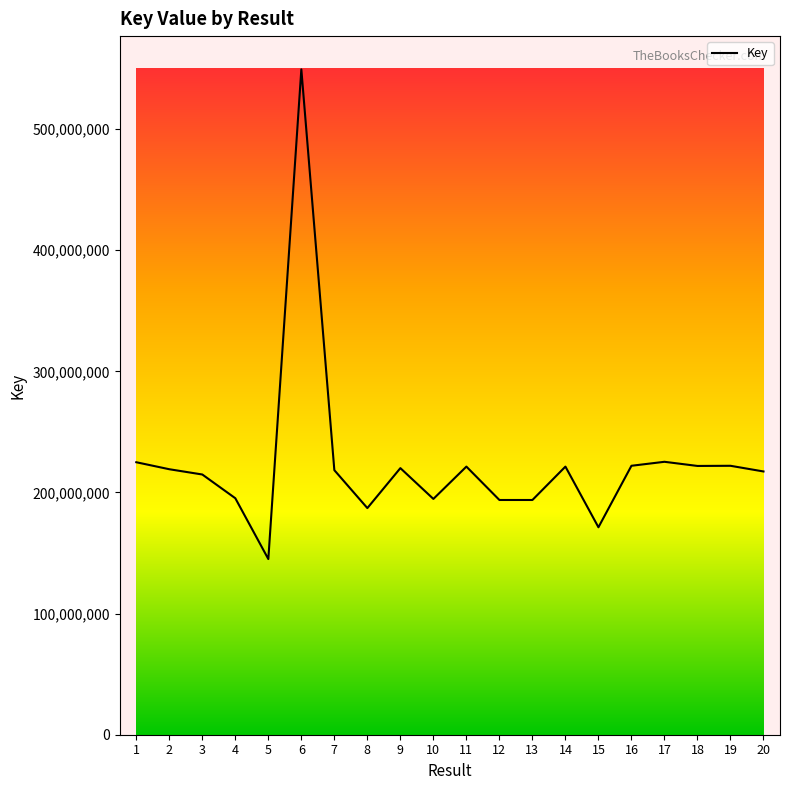

The value at 7 is 218419374. True or false?

True